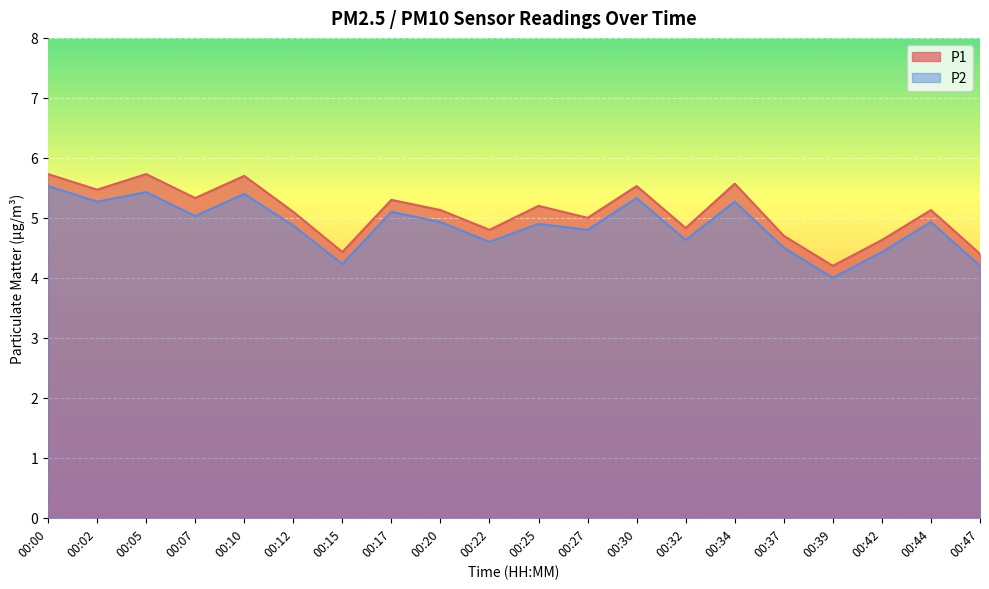

What is the difference between the second highest and minimum values in the P2 series?

1.4